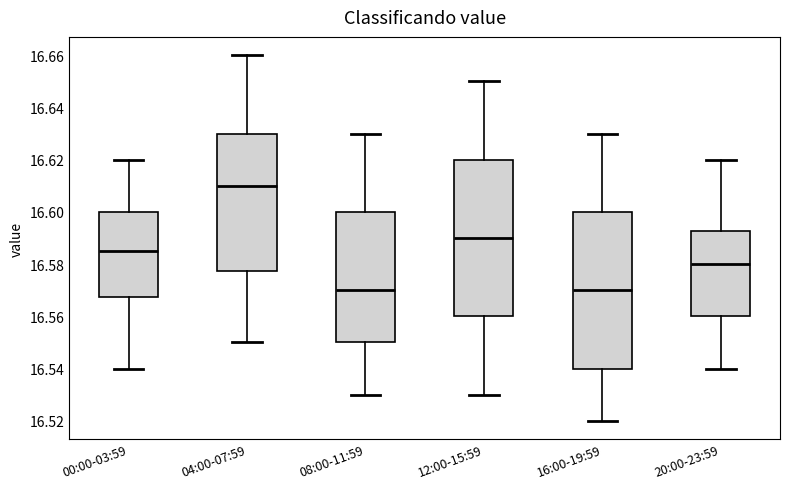

Reading left to right, transcribe this box plot: for each box, give where its median line is, the range the box spans, and where its two whiskers end, as read against the y-axis. The values are not printed on the chart, so give them approximately, as read against the axis.

00:00-03:59: median 16.586, box 16.568 to 16.600, whiskers 16.540 to 16.620
04:00-07:59: median 16.610, box 16.578 to 16.630, whiskers 16.550 to 16.660
08:00-11:59: median 16.570, box 16.550 to 16.600, whiskers 16.530 to 16.630
12:00-15:59: median 16.590, box 16.560 to 16.620, whiskers 16.530 to 16.650
16:00-19:59: median 16.570, box 16.540 to 16.600, whiskers 16.520 to 16.630
20:00-23:59: median 16.580, box 16.560 to 16.592, whiskers 16.540 to 16.620